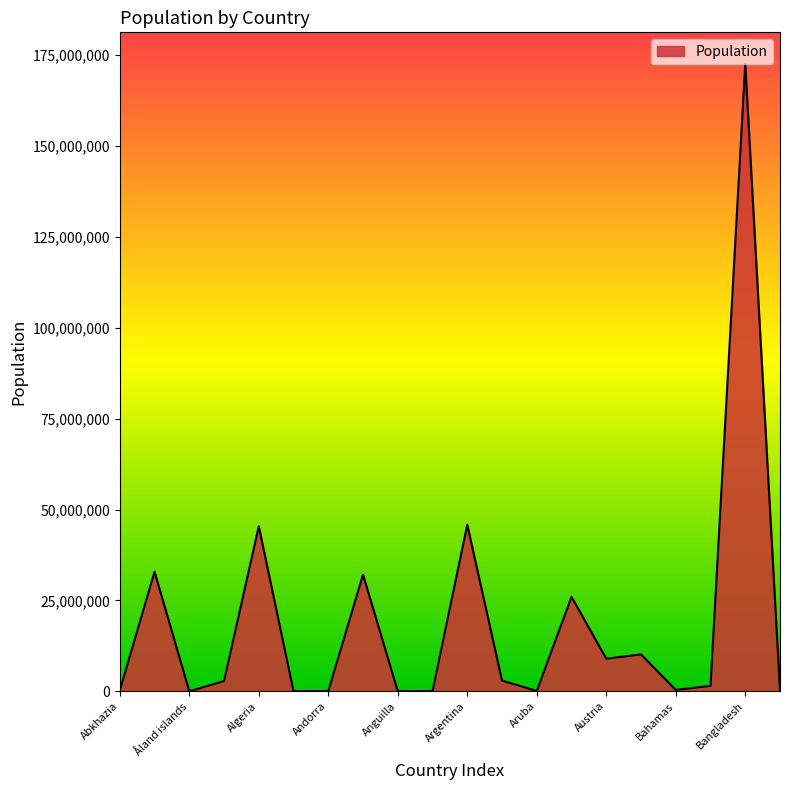

What is the difference between the maximum and minimum values?

172598924